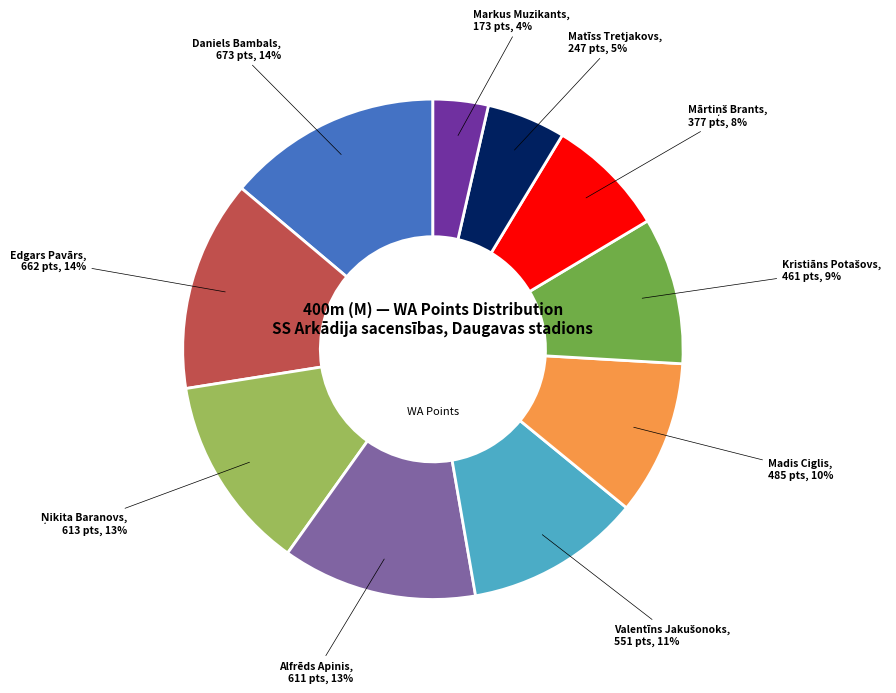

To the nearest percent, what is the difference between the largest and smallest slice percentages?

10%